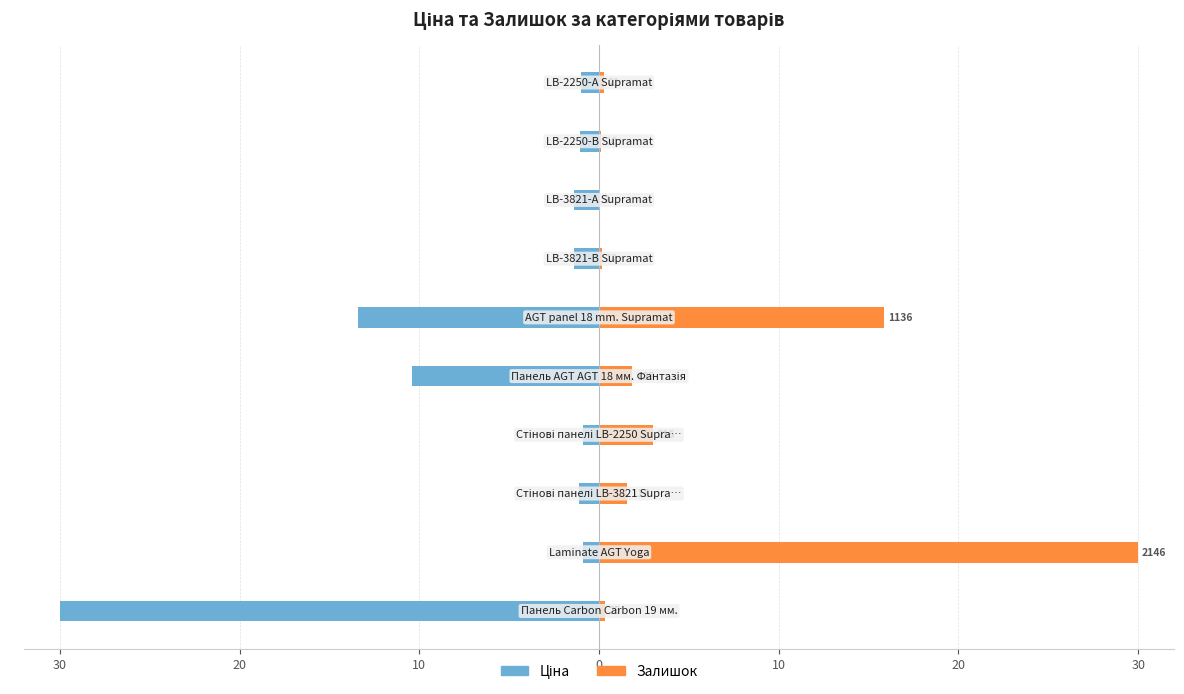

What is the maximum value shown in the chart?

30.0